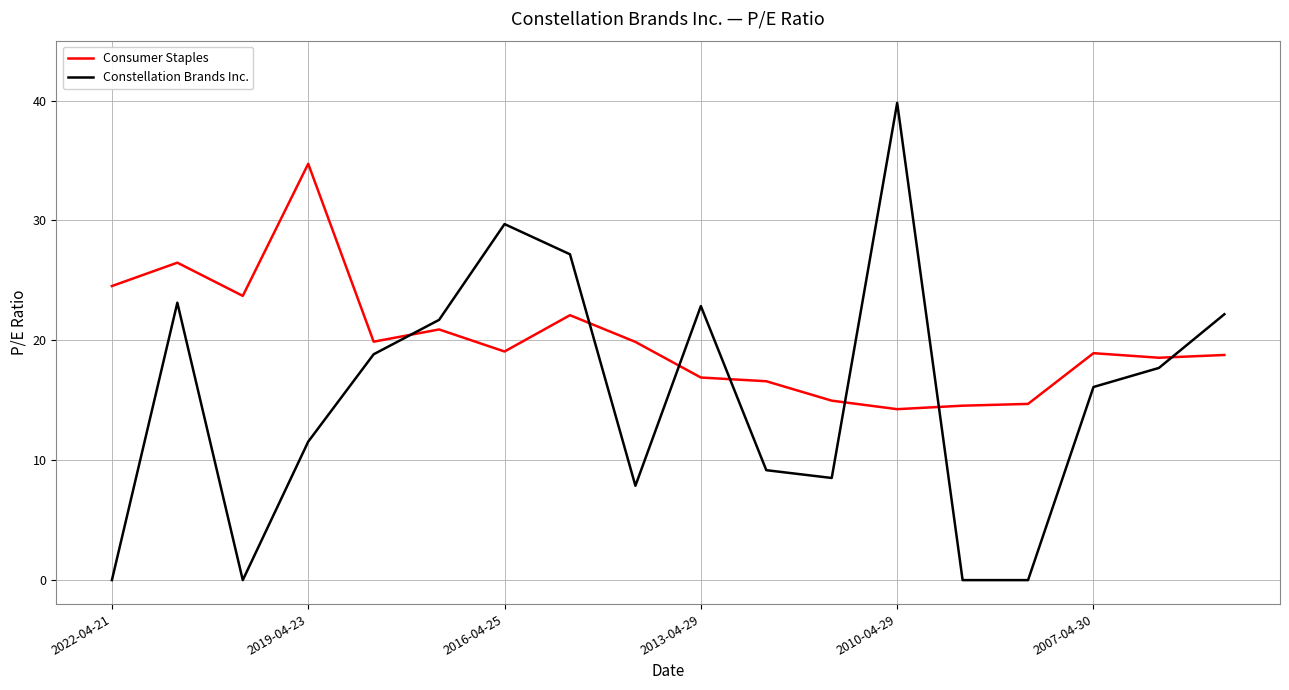

Which series has the largest total across all categories?

Consumer Staples